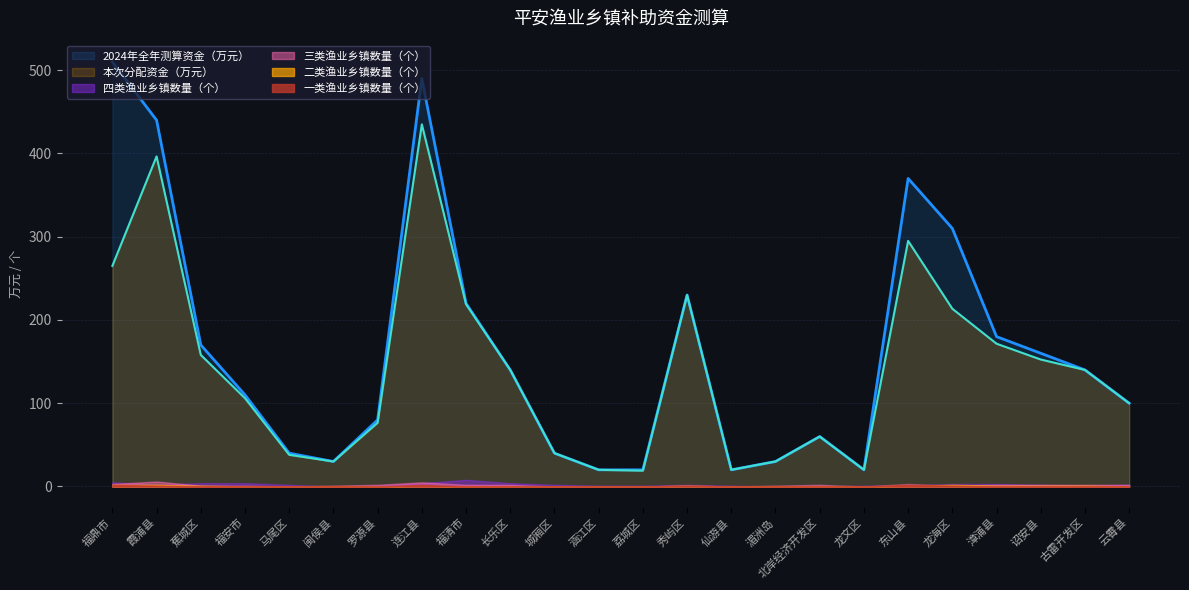

True or false: 二类渔业乡镇数量（个） has a value of 0.0 at 云霄县.

True